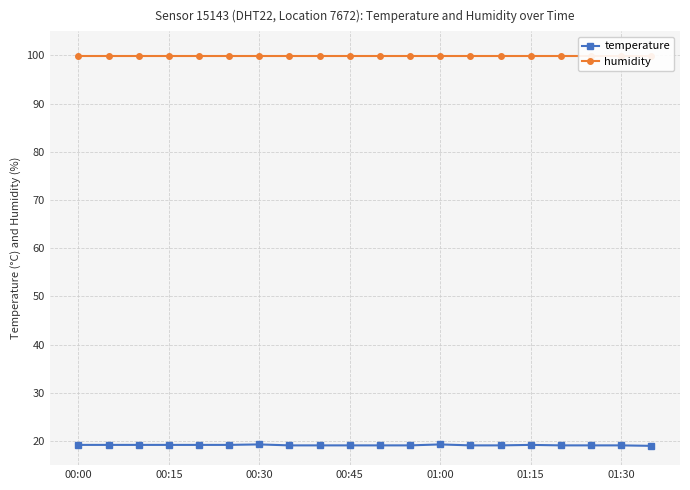

What value does the temperature series have at 00:45?

19.1